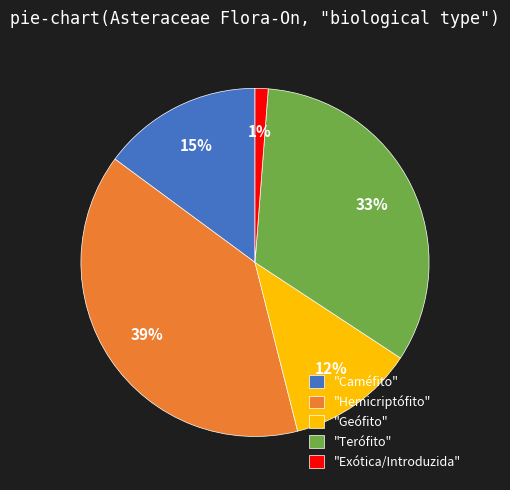

What is the largest slice in the pie chart?

"Hemicriptófito"